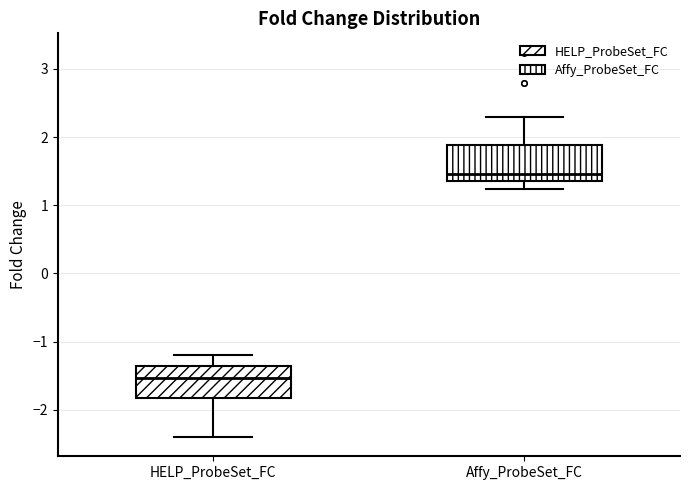

Reading left to right, transcribe this box plot: for each box, give where its median line is, the range the box spans, and where its two whiskers end, as read against the y-axis. The values are not printed on the chart, so give them approximately, as read against the axis.

HELP_ProbeSet_FC: median -1.5, box -1.8 to -1.4, whiskers -2.4 to -1.2
Affy_ProbeSet_FC: median 1.5, box 1.4 to 1.9, whiskers 1.2 to 2.3